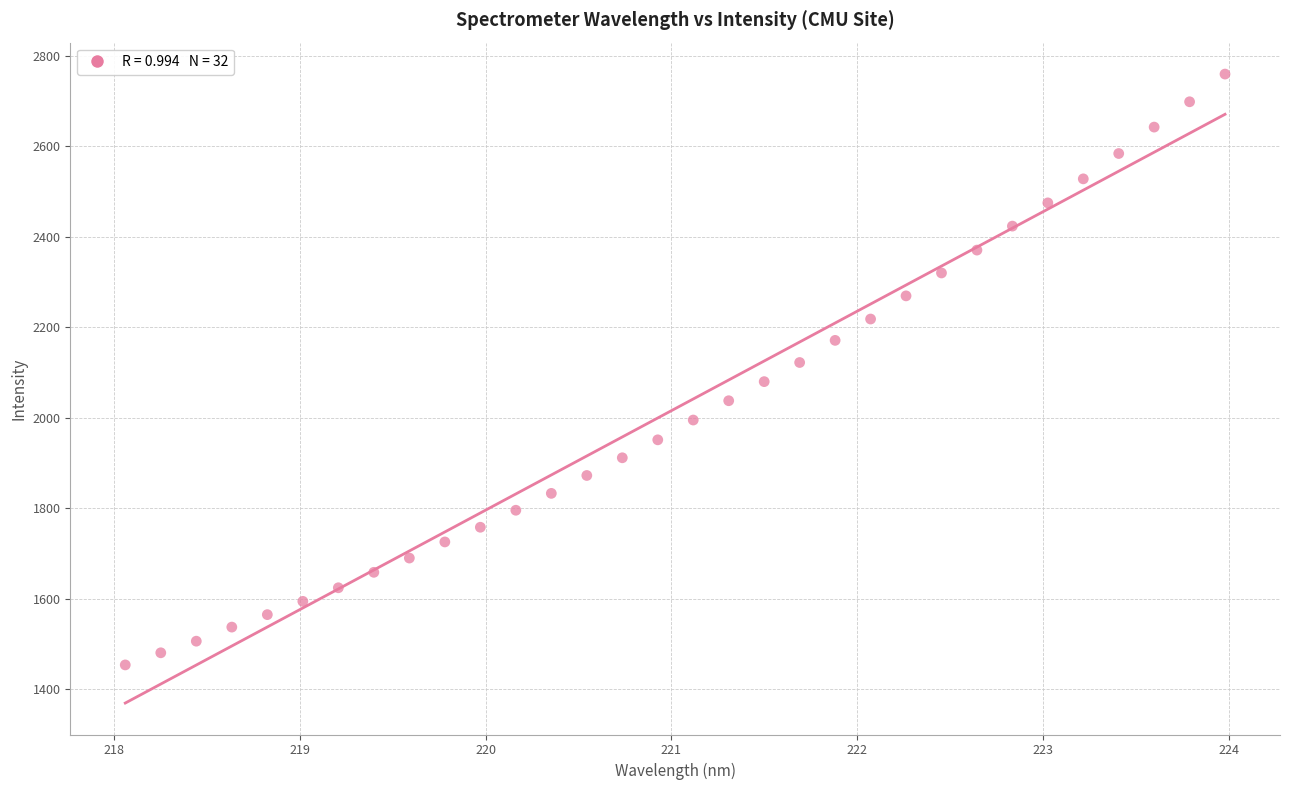

What is the range of Y values (max minus min)?

1305.0